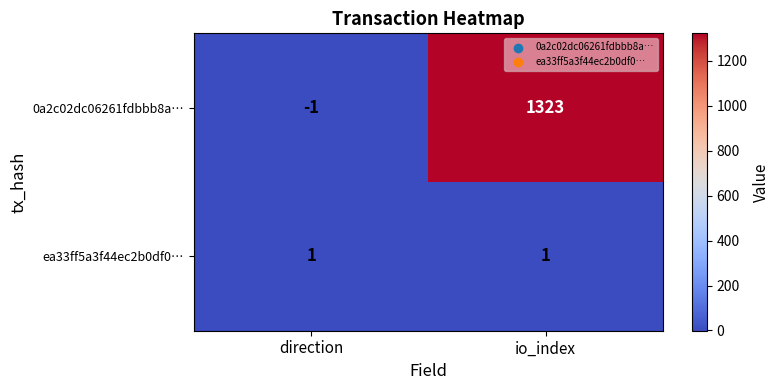

Which series has the largest total across all categories?

0a2c02dc06261fdbbb8a…